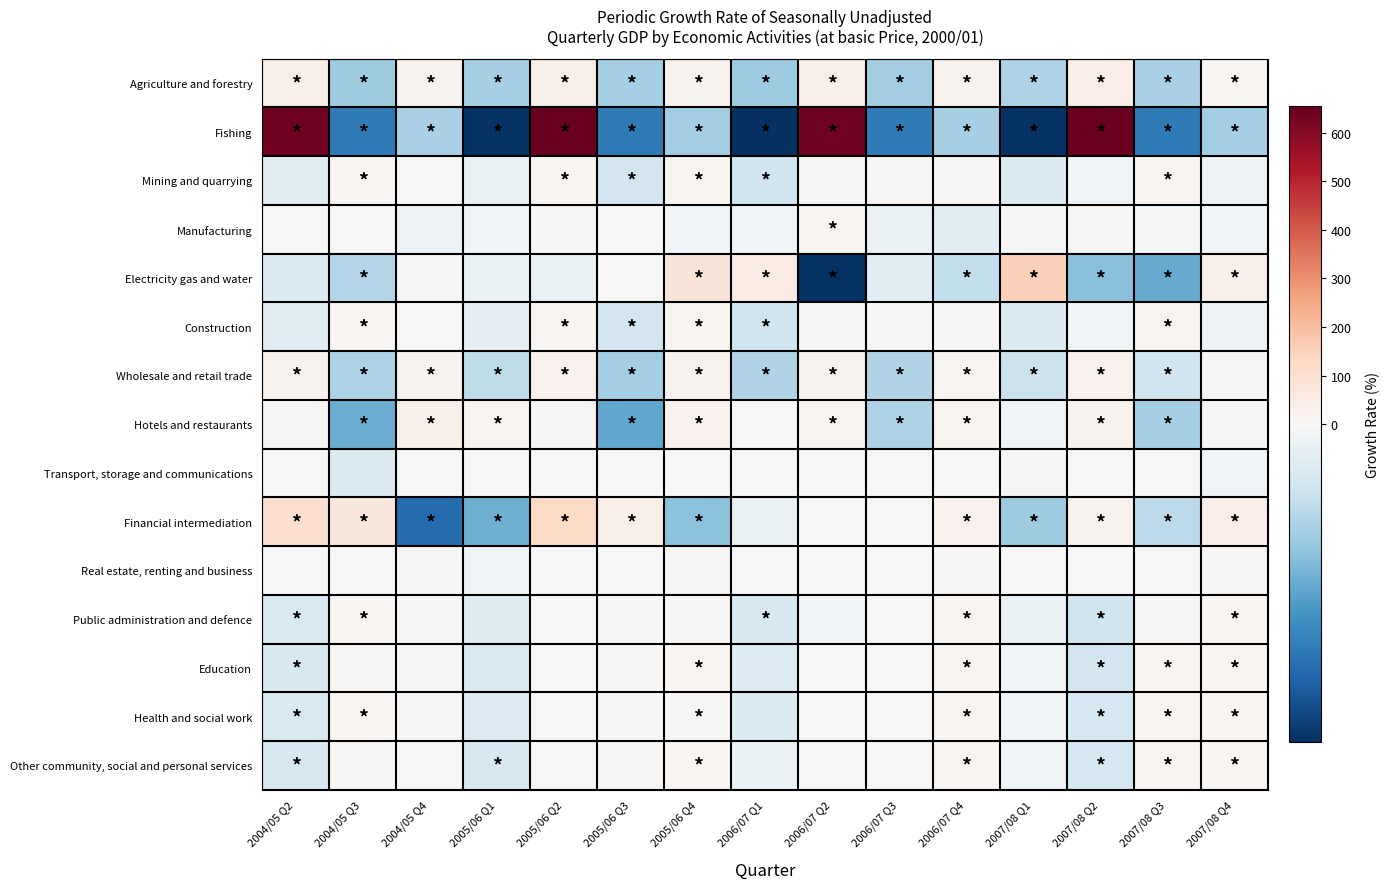

Which label corresponds to the largest value in the chart?

2005/06 Q2